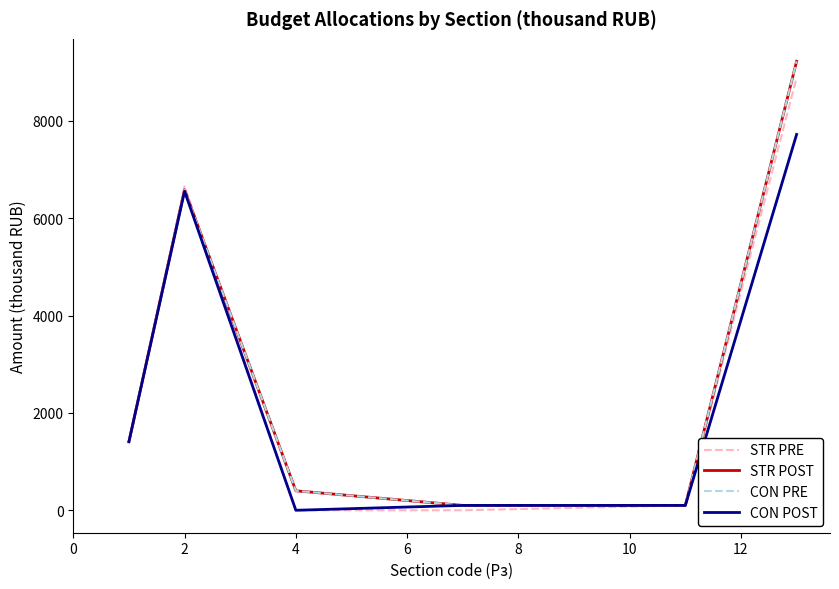

What is the maximum value for CON PRE?

9224.4